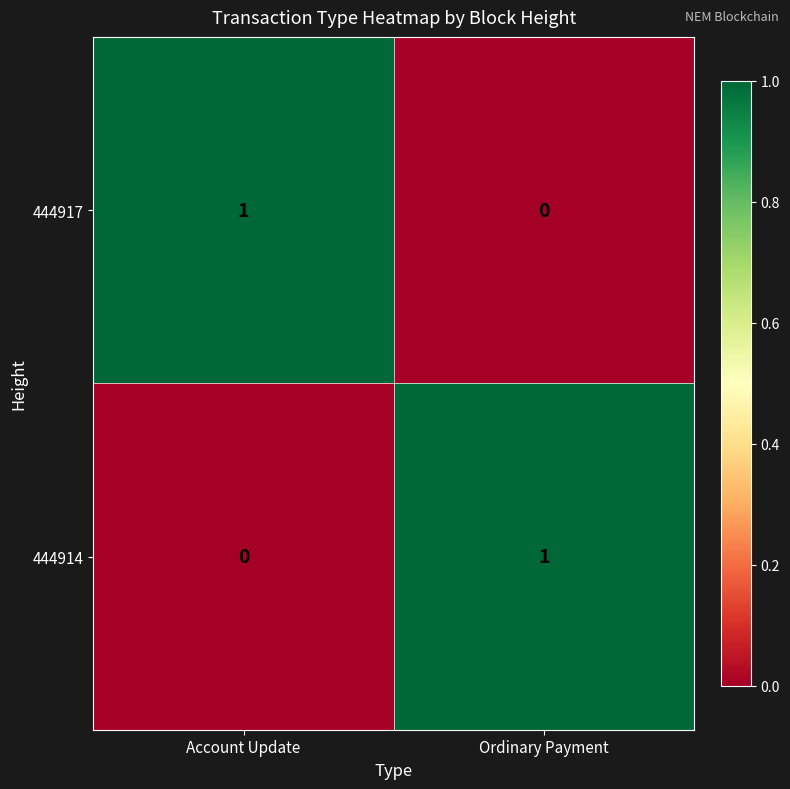

The 444917 series shows 0 at Ordinary Payment. True or false?

True